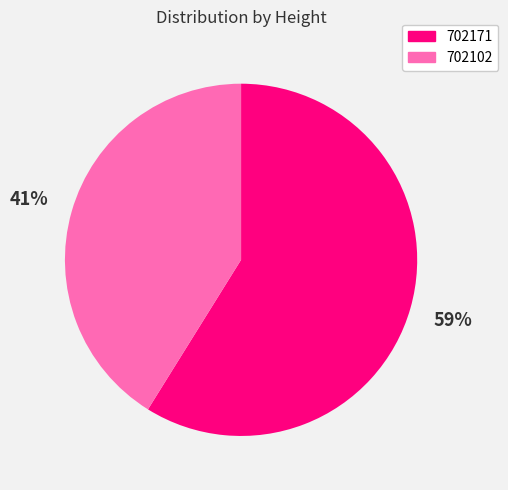

What is the smallest slice in the pie chart?

702102